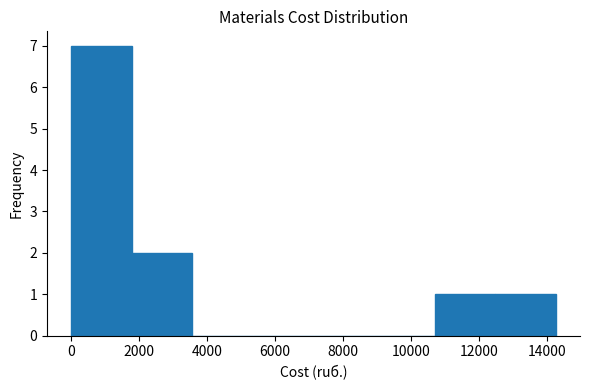

Reading left to right, list every bar in this chart as the range it spans on the x-axis followed by its height. Neither the bar edges nor the heights are printed on the chart, so give them approximately, as read against the axes.

0 to 1800: 7
1800 to 3600: 2
3600 to 5400: 0
5400 to 7200: 0
7200 to 9000: 0
9000 to 10600: 0
10600 to 12400: 1
12400 to 14200: 1